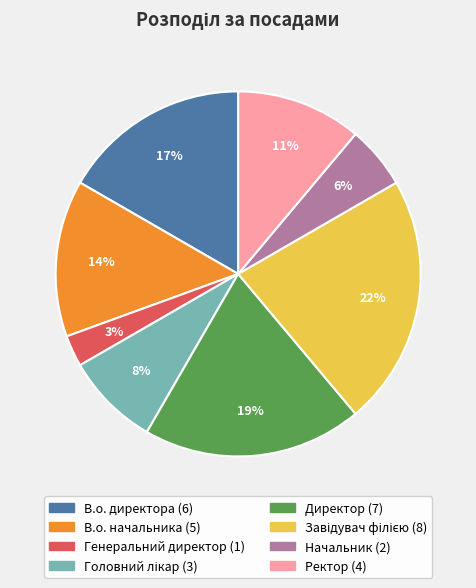

To the nearest percent, what portion does Ректор represent?

11%